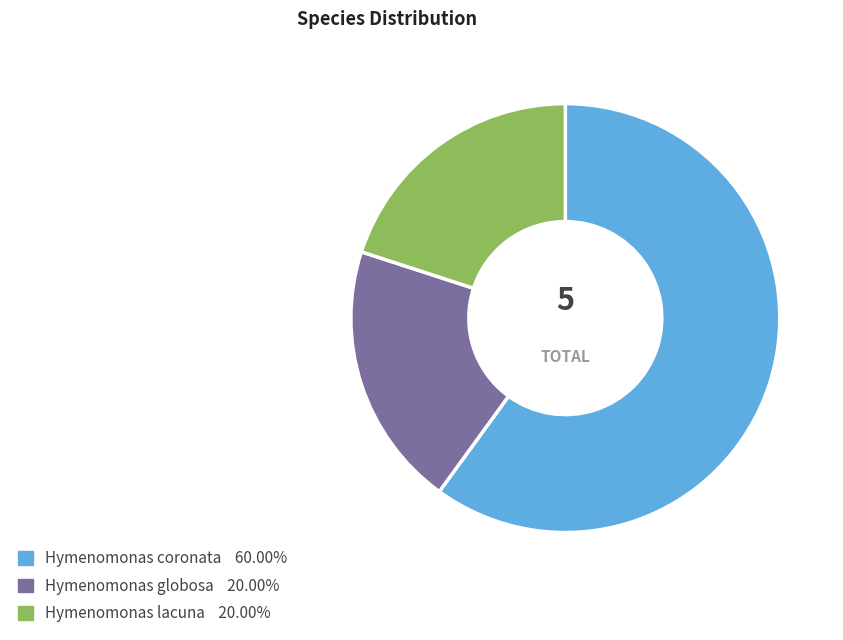

Count the number of slices in the pie.

3